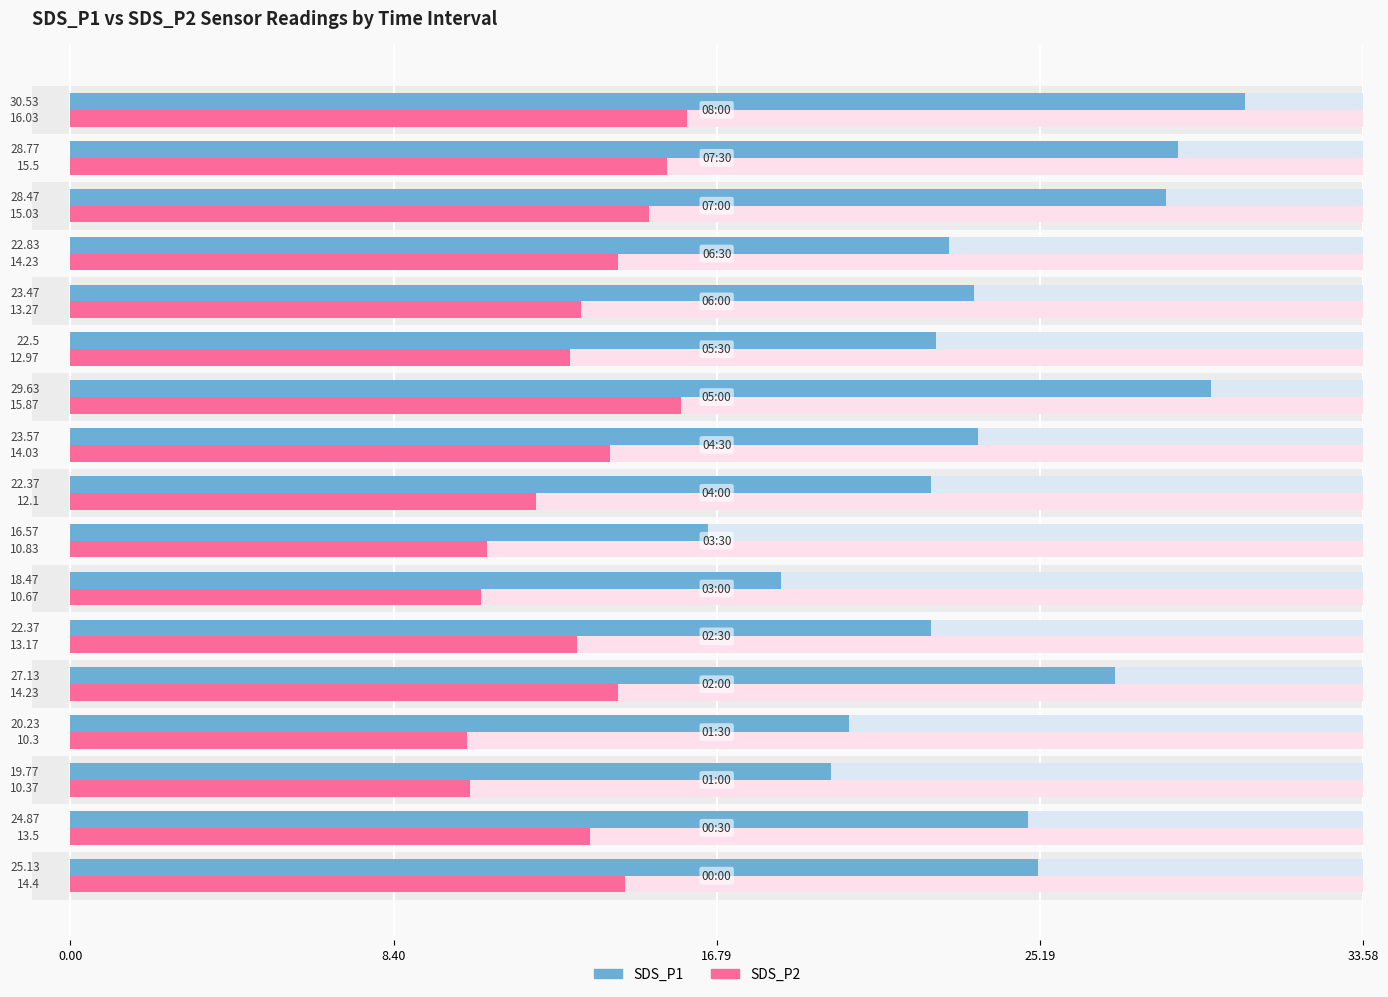

Is it true that SDS_P1 equals 24.2 at 6?

False